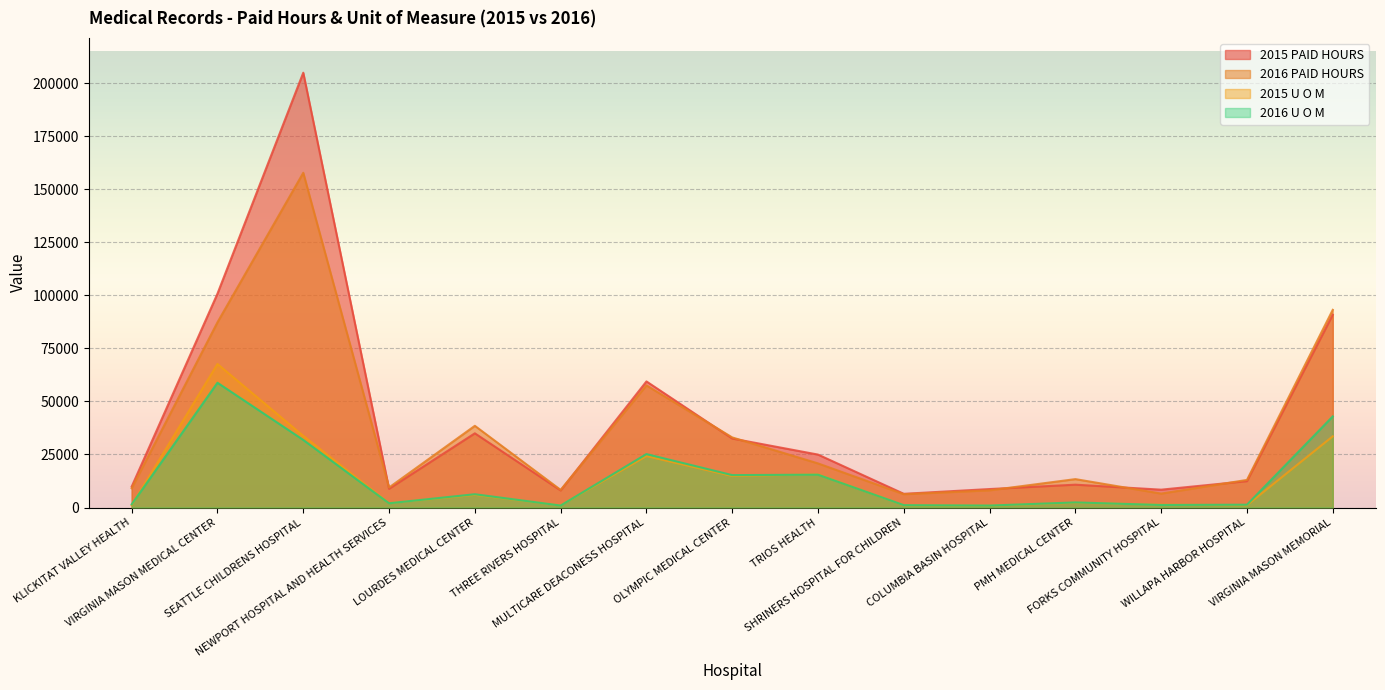

Reading left to right, extract all data points from this chart.

2015 PAID HOURS: KLICKITAT VALLEY HEALTH=9859	VIRGINIA MASON MEDICAL CENTER=100818	SEATTLE CHILDRENS HOSPITAL=204963	NEWPORT HOSPITAL AND HEALTH SERVICES=8840	LOURDES MEDICAL CENTER=34986	THREE RIVERS HOSPITAL=8050	MULTICARE DEACONESS HOSPITAL=59446	OLYMPIC MEDICAL CENTER=32531	TRIOS HEALTH=24960	SHRINERS HOSPITAL FOR CHILDREN=6469	COLUMBIA BASIN HOSPITAL=8715	PMH MEDICAL CENTER=10774	FORKS COMMUNITY HOSPITAL=8424	WILLAPA HARBOR HOSPITAL=12438	VIRGINIA MASON MEMORIAL=90875
2016 PAID HOURS: KLICKITAT VALLEY HEALTH=9069	VIRGINIA MASON MEDICAL CENTER=87318	SEATTLE CHILDRENS HOSPITAL=157789	NEWPORT HOSPITAL AND HEALTH SERVICES=9443	LOURDES MEDICAL CENTER=38522	THREE RIVERS HOSPITAL=8320	MULTICARE DEACONESS HOSPITAL=57574	OLYMPIC MEDICAL CENTER=33051	TRIOS HEALTH=20800	SHRINERS HOSPITAL FOR CHILDREN=6282	COLUMBIA BASIN HOSPITAL=8112	PMH MEDICAL CENTER=13395	FORKS COMMUNITY HOSPITAL=6573	WILLAPA HARBOR HOSPITAL=13021	VIRGINIA MASON MEMORIAL=93184
2015 U O M: KLICKITAT VALLEY HEALTH=1089	VIRGINIA MASON MEDICAL CENTER=67662	SEATTLE CHILDRENS HOSPITAL=33789	NEWPORT HOSPITAL AND HEALTH SERVICES=2056	LOURDES MEDICAL CENTER=5984	THREE RIVERS HOSPITAL=991	MULTICARE DEACONESS HOSPITAL=24271	OLYMPIC MEDICAL CENTER=14864	TRIOS HEALTH=15632	SHRINERS HOSPITAL FOR CHILDREN=1048	COLUMBIA BASIN HOSPITAL=870	PMH MEDICAL CENTER=2267	FORKS COMMUNITY HOSPITAL=1304	WILLAPA HARBOR HOSPITAL=1121	VIRGINIA MASON MEMORIAL=33577
2016 U O M: KLICKITAT VALLEY HEALTH=1500	VIRGINIA MASON MEDICAL CENTER=58826	SEATTLE CHILDRENS HOSPITAL=31867	NEWPORT HOSPITAL AND HEALTH SERVICES=2014	LOURDES MEDICAL CENTER=6269	THREE RIVERS HOSPITAL=945	MULTICARE DEACONESS HOSPITAL=25201	OLYMPIC MEDICAL CENTER=15283	TRIOS HEALTH=15488	SHRINERS HOSPITAL FOR CHILDREN=1125	COLUMBIA BASIN HOSPITAL=934	PMH MEDICAL CENTER=2412	FORKS COMMUNITY HOSPITAL=1207	WILLAPA HARBOR HOSPITAL=1334	VIRGINIA MASON MEMORIAL=42951